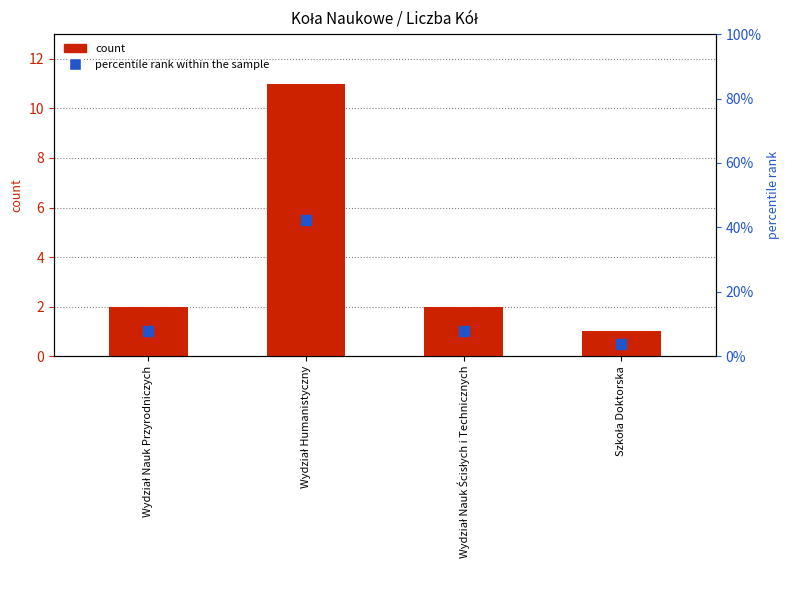

How many values are between 2 and 11?

3